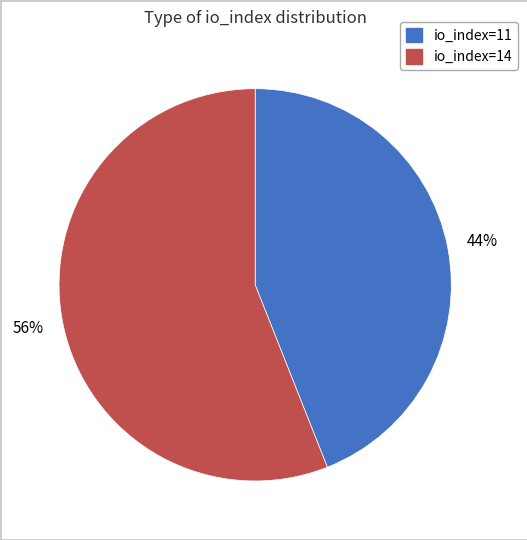

Count the number of slices in the pie.

2